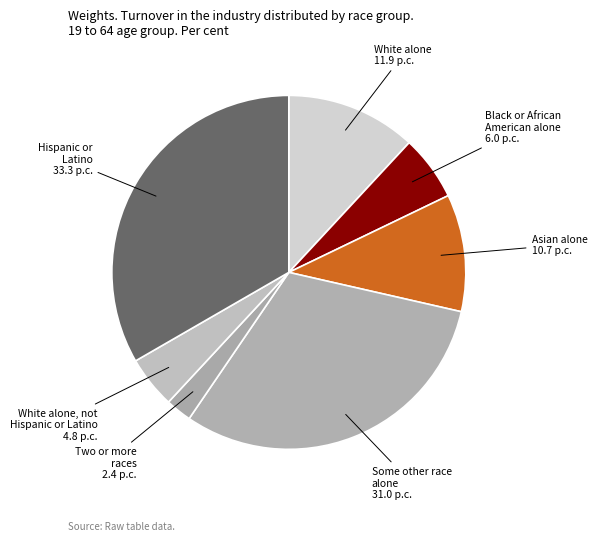

Is there a majority slice in this chart?

No